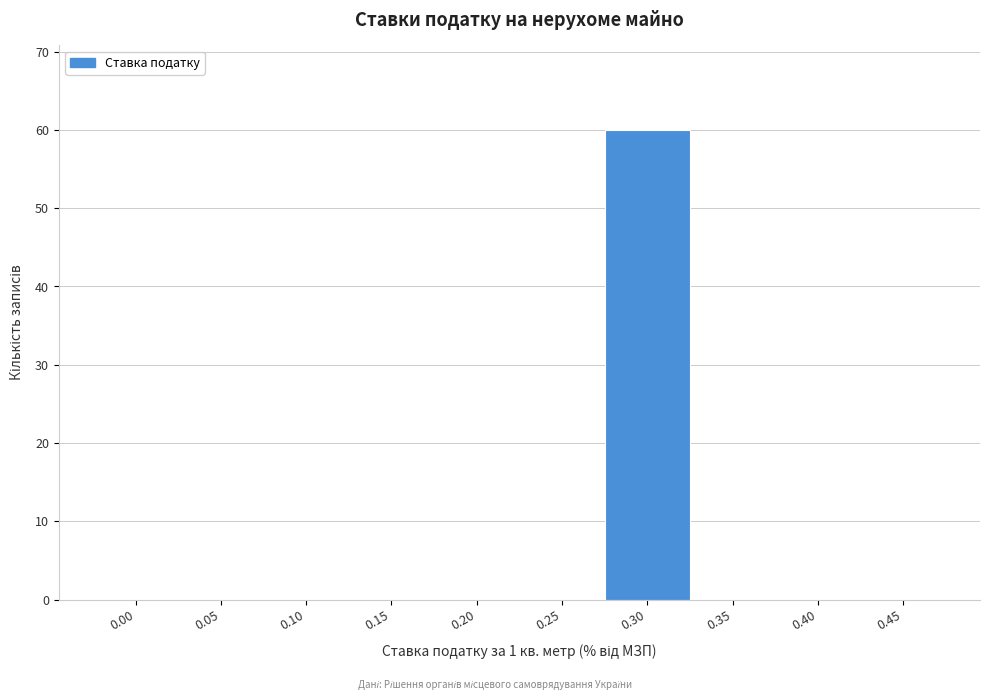

Reading right to left, list all the values displayed in this chart.

0.45=0	0.40=0	0.35=0	0.30=60	0.25=0	0.20=0	0.15=0	0.10=0	0.05=0	0.00=0